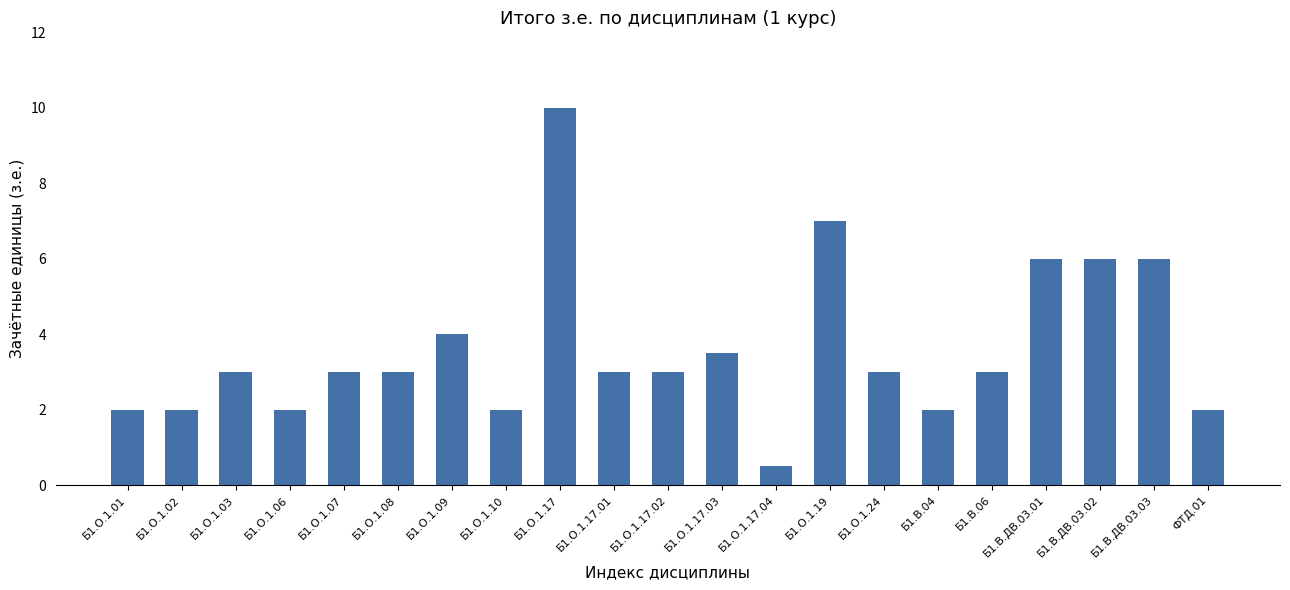

How many categories are shown in the chart?

21